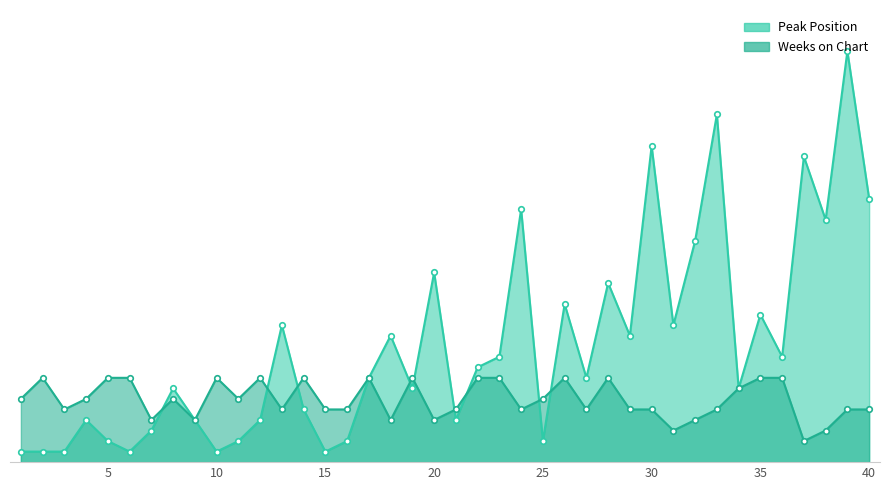

List the series in order of their overall mean, highest first.

Peak Position, Weeks on Chart